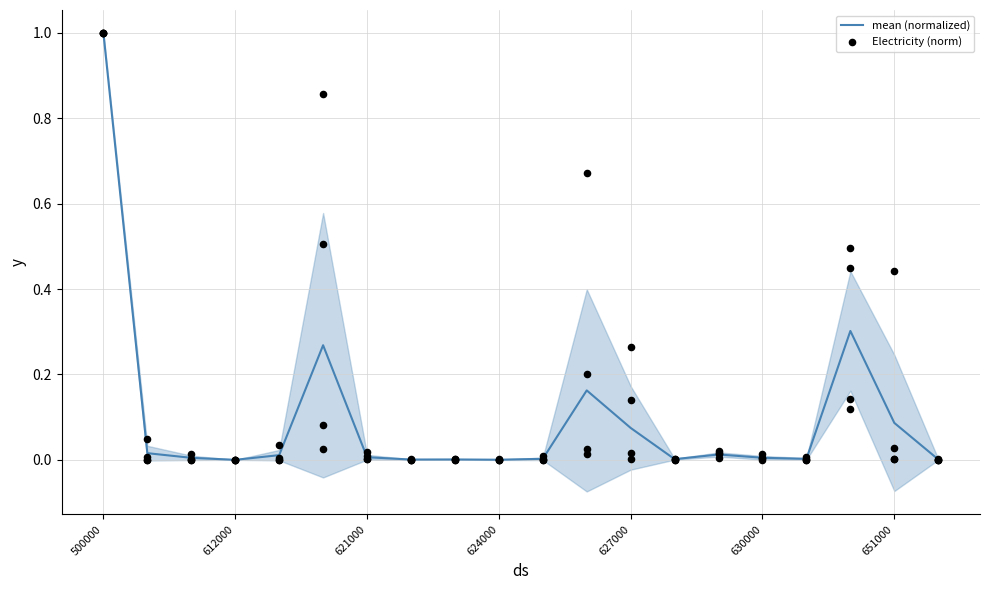

At how many categories does at least one series exceed 0?

19